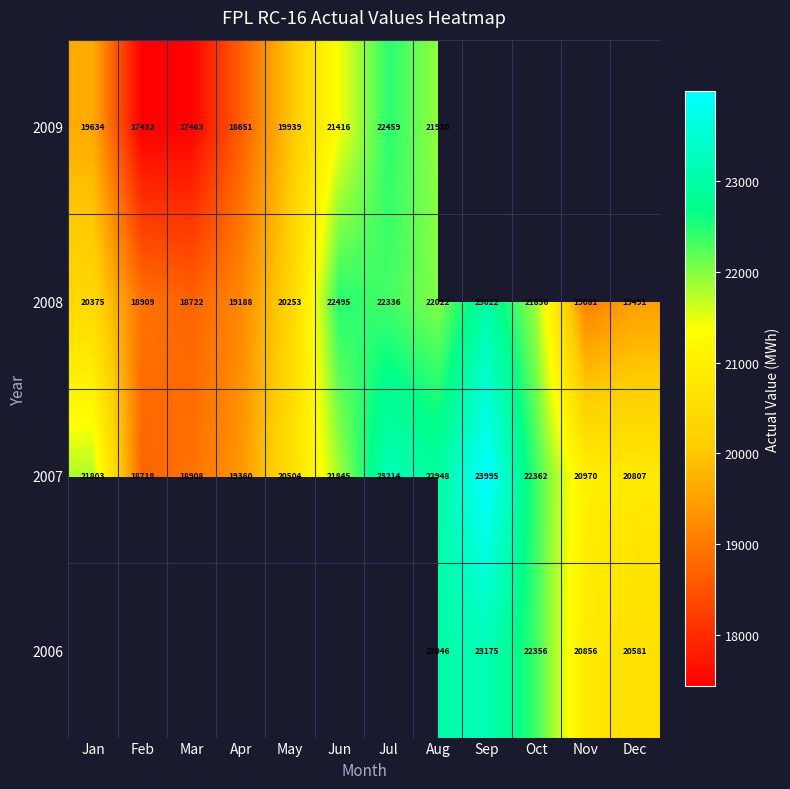

Is the value of 2009 at Jul greater than the value of 2007 at Jan?

Yes